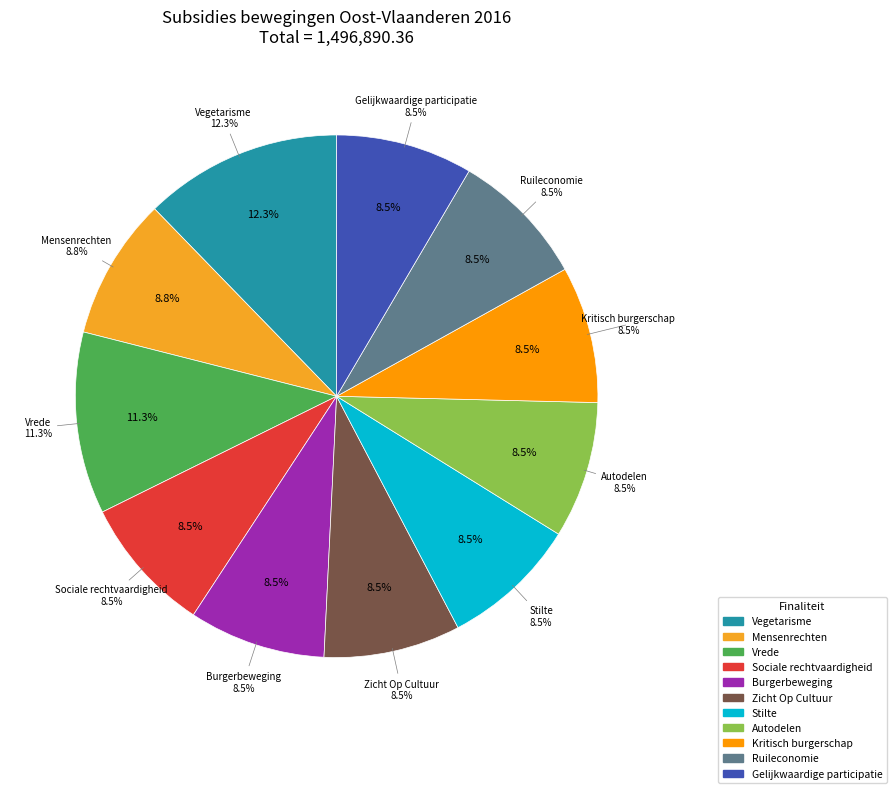

Is there any slice that represents more than half of the pie?

No